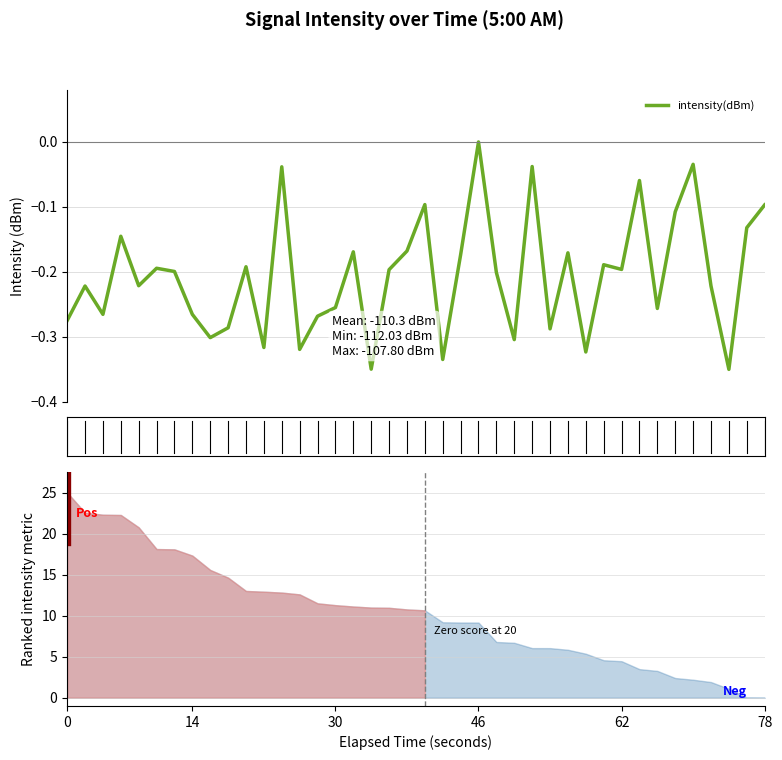

Reading right to left, what are all the values shown in this chart?

-0.1	-0.1	-0.3	-0.2	-0.0	-0.1	-0.3	-0.1	-0.2	-0.2	-0.3	-0.2	-0.3	-0.0	-0.3	-0.2	0.0	-0.2	-0.3	-0.1	-0.2	-0.2	-0.3	-0.2	-0.3	-0.3	-0.3	-0.0	-0.3	-0.2	-0.3	-0.3	-0.3	-0.2	-0.2	-0.2	-0.1	-0.3	-0.2	-0.3